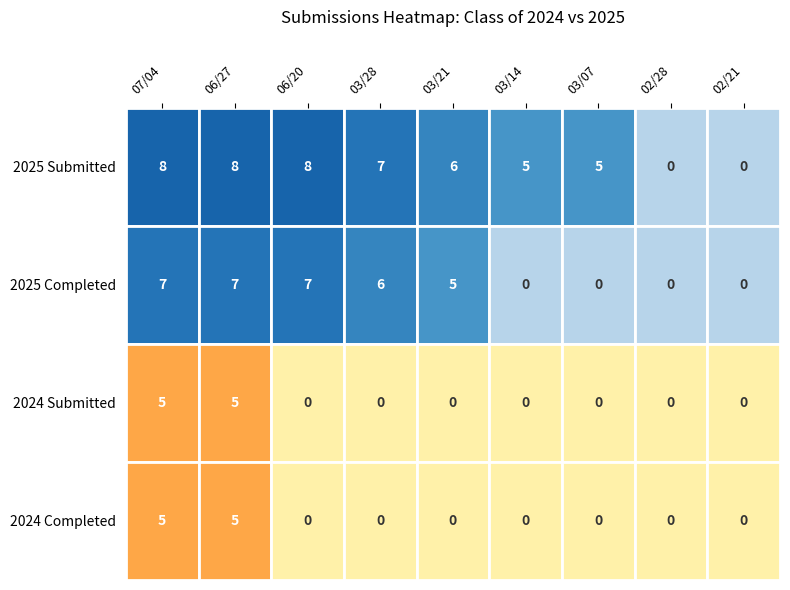

What is the total value across all series at 03/21?

11